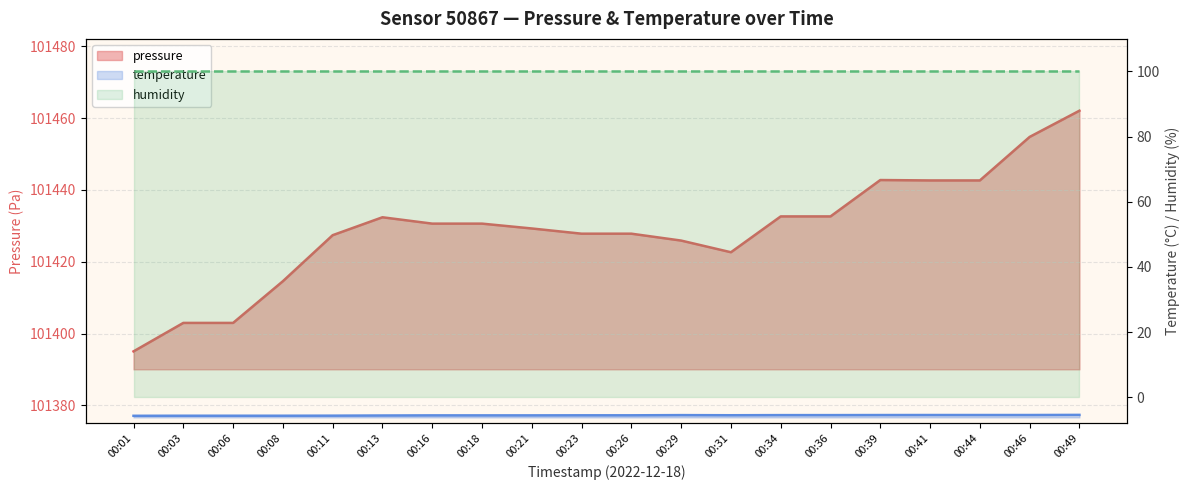

True or false: pressure has a value of 47673.7 at 00:21.

False